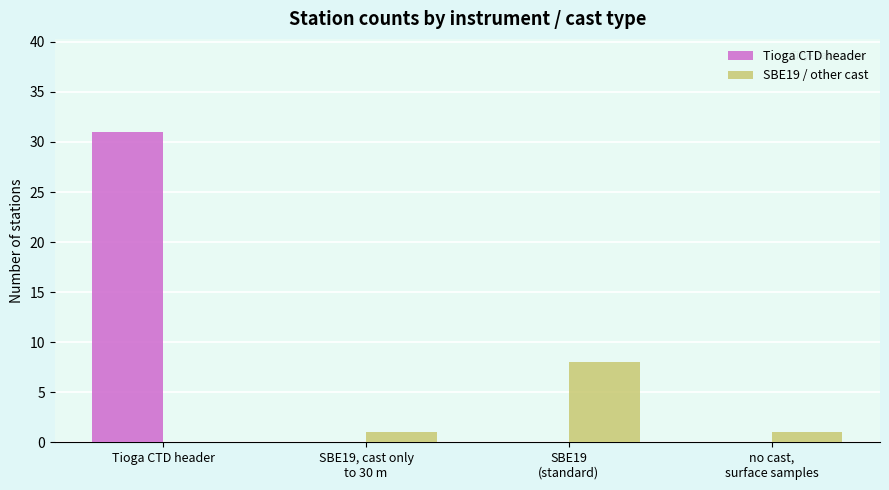

At which category is the sum across all series the highest?

Tioga CTD header